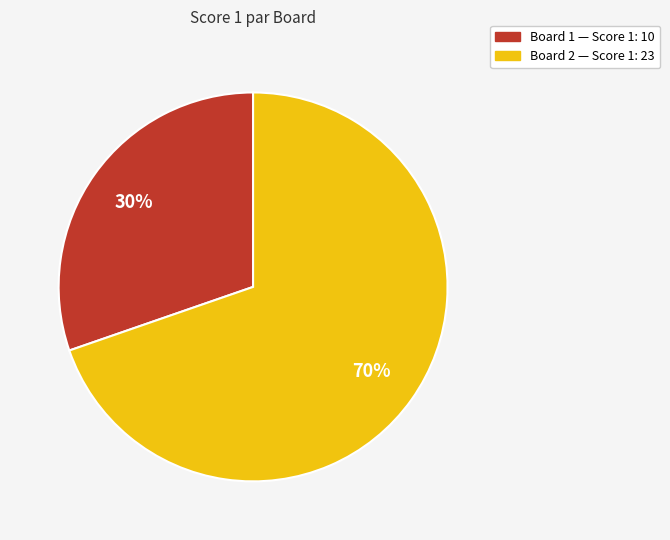

Is there any slice that represents more than half of the pie?

Yes